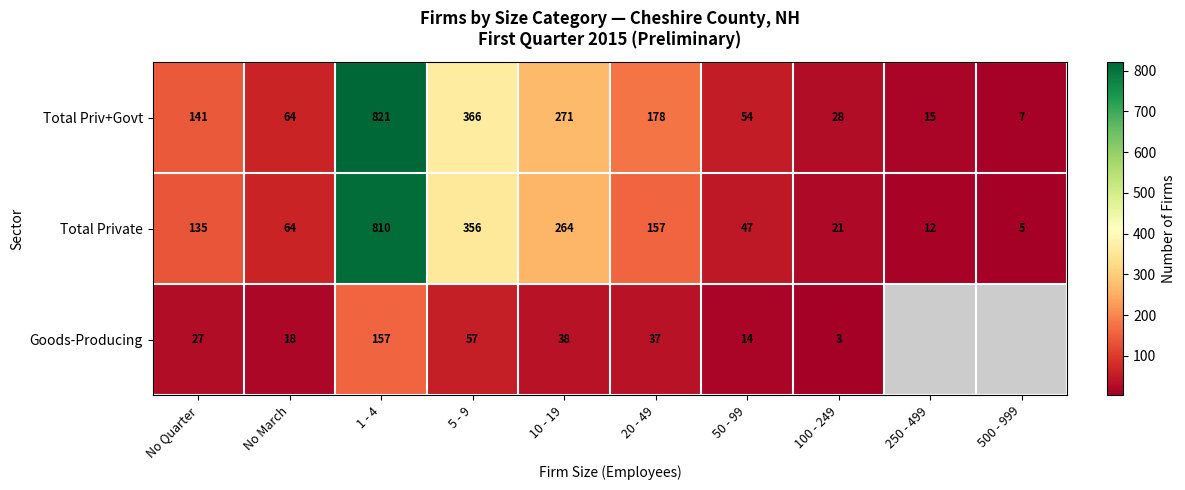

Rank the categories by Total Private value from highest to lowest.

1 - 4, 5 - 9, 10 - 19, 20 - 49, No Quarter, No March, 50 - 99, 100 - 249, 250 - 499, 500 - 999